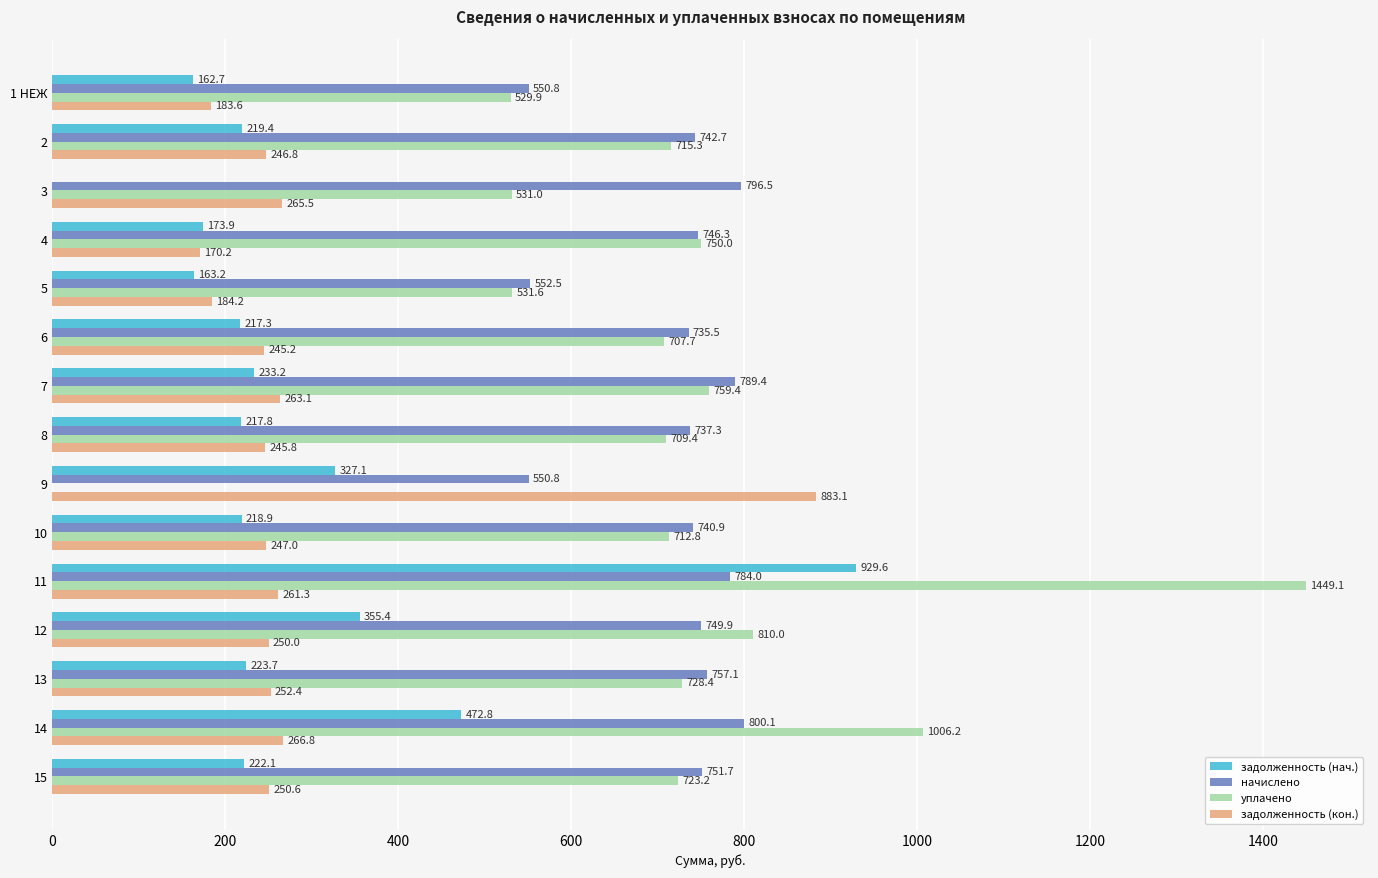

What is the sum of all начислено values?

10785.5